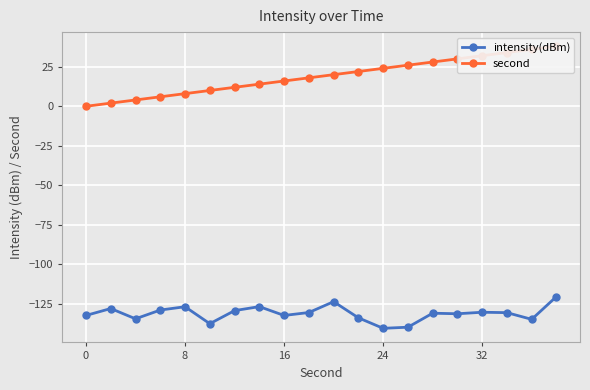

How many lines are shown in the chart?

2